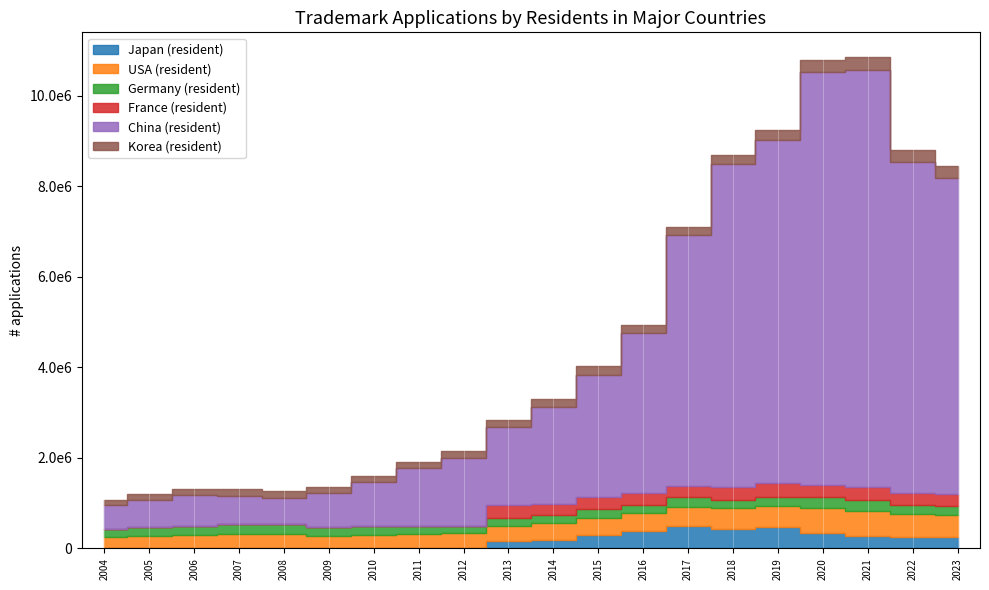

Reading right to left, transcribe all the data shown in this chart.

Japan (resident): 256668	261688	269517	342958	471748	438340	496092	390525	290238	192180	158358	0	0	0	0	0	0	0	0	0
USA (resident): 477291	494215	551764	549416	460205	445872	428224	388506	388136	361547	339482	330032	319502	295186	279978	308837	324610	290457	274054	249849
Germany (resident): 207082	210163	246295	238343	210549	195623	203252	190216	190540	182820	172567	171297	181142	197433	199552	222018	225349	214480	195555	174788
France (resident): 250070	263845	298103	274055	293229	279882	252960	258090	265507	252215	282538	0	0	0	0	0	0	0	0	0
China (resident): 6988759	7304080	9192753	9116516	7582458	7127191	5539085	3526953	2699251	2140067	1733457	1502680	1273901	973588	741811	590590	605013	669284	593407	527620
Korea (resident): 264784	268334	299622	269318	228516	207953	181218	183620	191470	164242	158060	140908	132866	129993	134019	144921	147489	136590	129634	119839